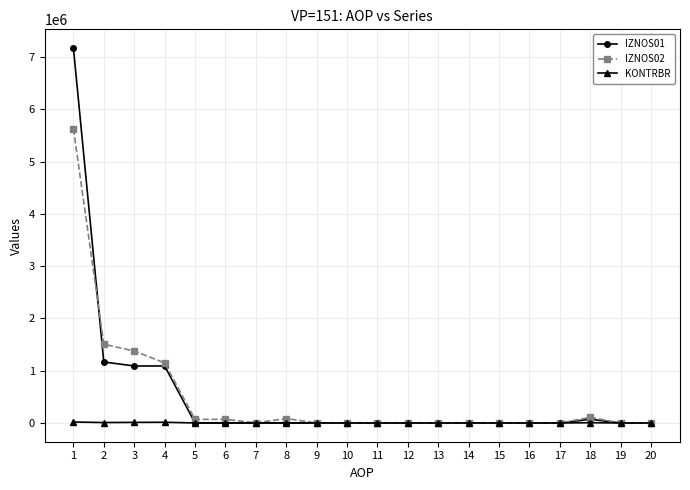

What is the maximum value shown in the chart?

7172763.0